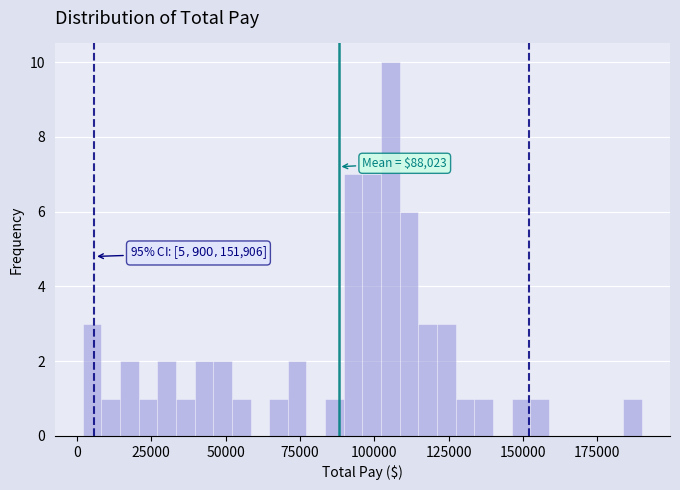

Around what value on the x-axis is the tallest bar? Give the approximate position of its centre, as read against the axis.

105000